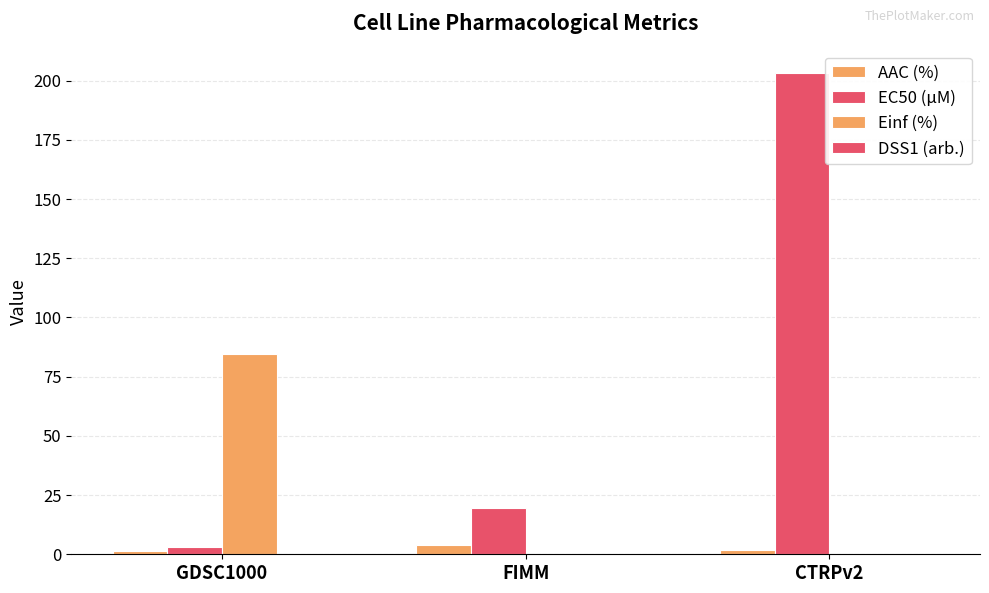

Does the chart contain stacked bars?

No